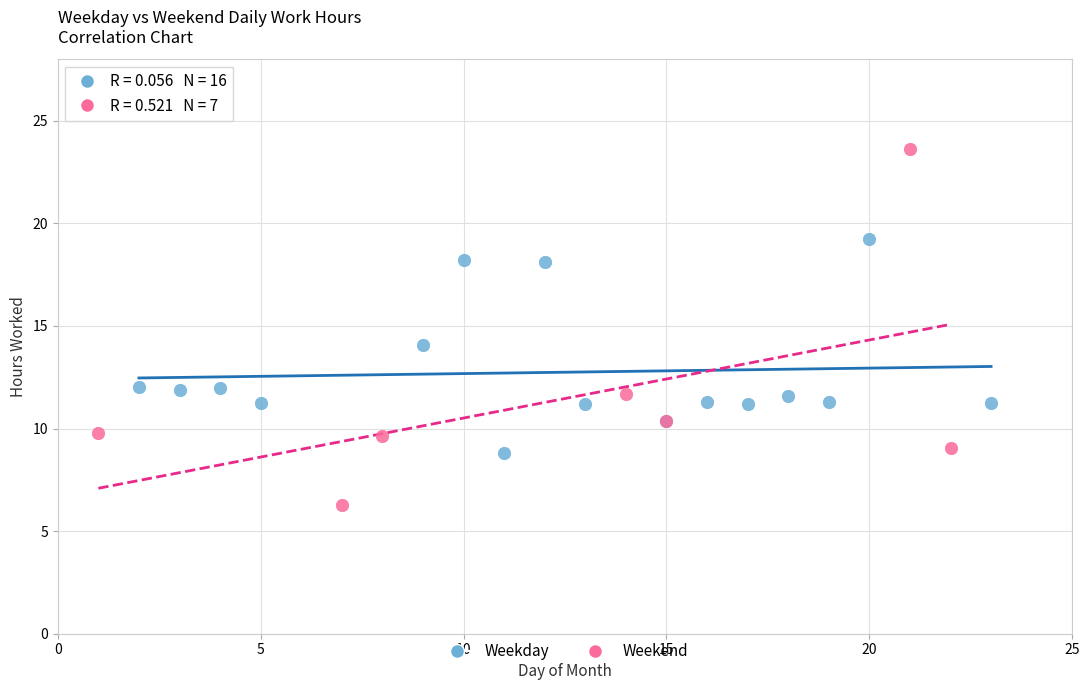

Which series reaches the minimum Y coordinate?

Weekend